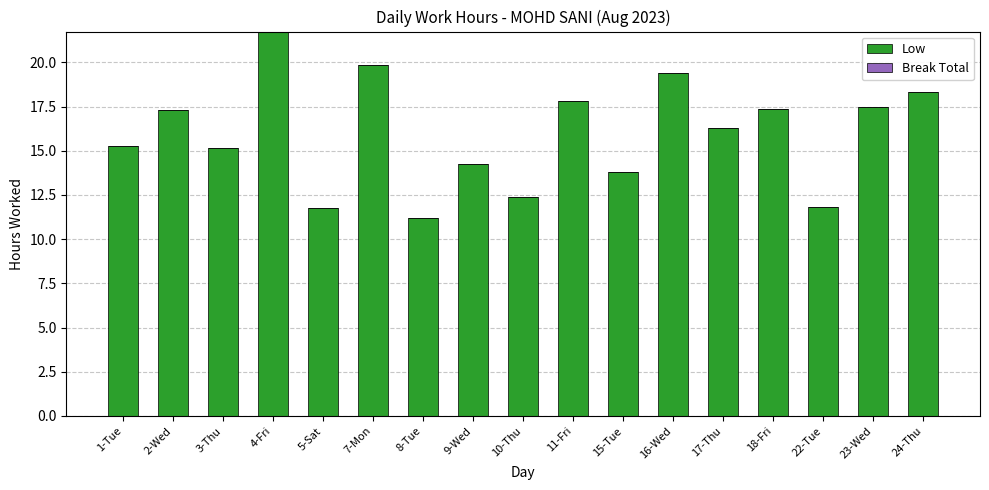

Does the chart contain stacked bars?

No